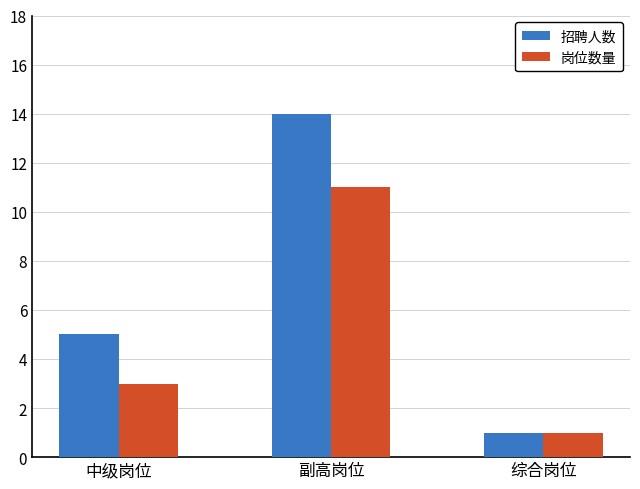

Which category has the highest value across all series?

副高岗位